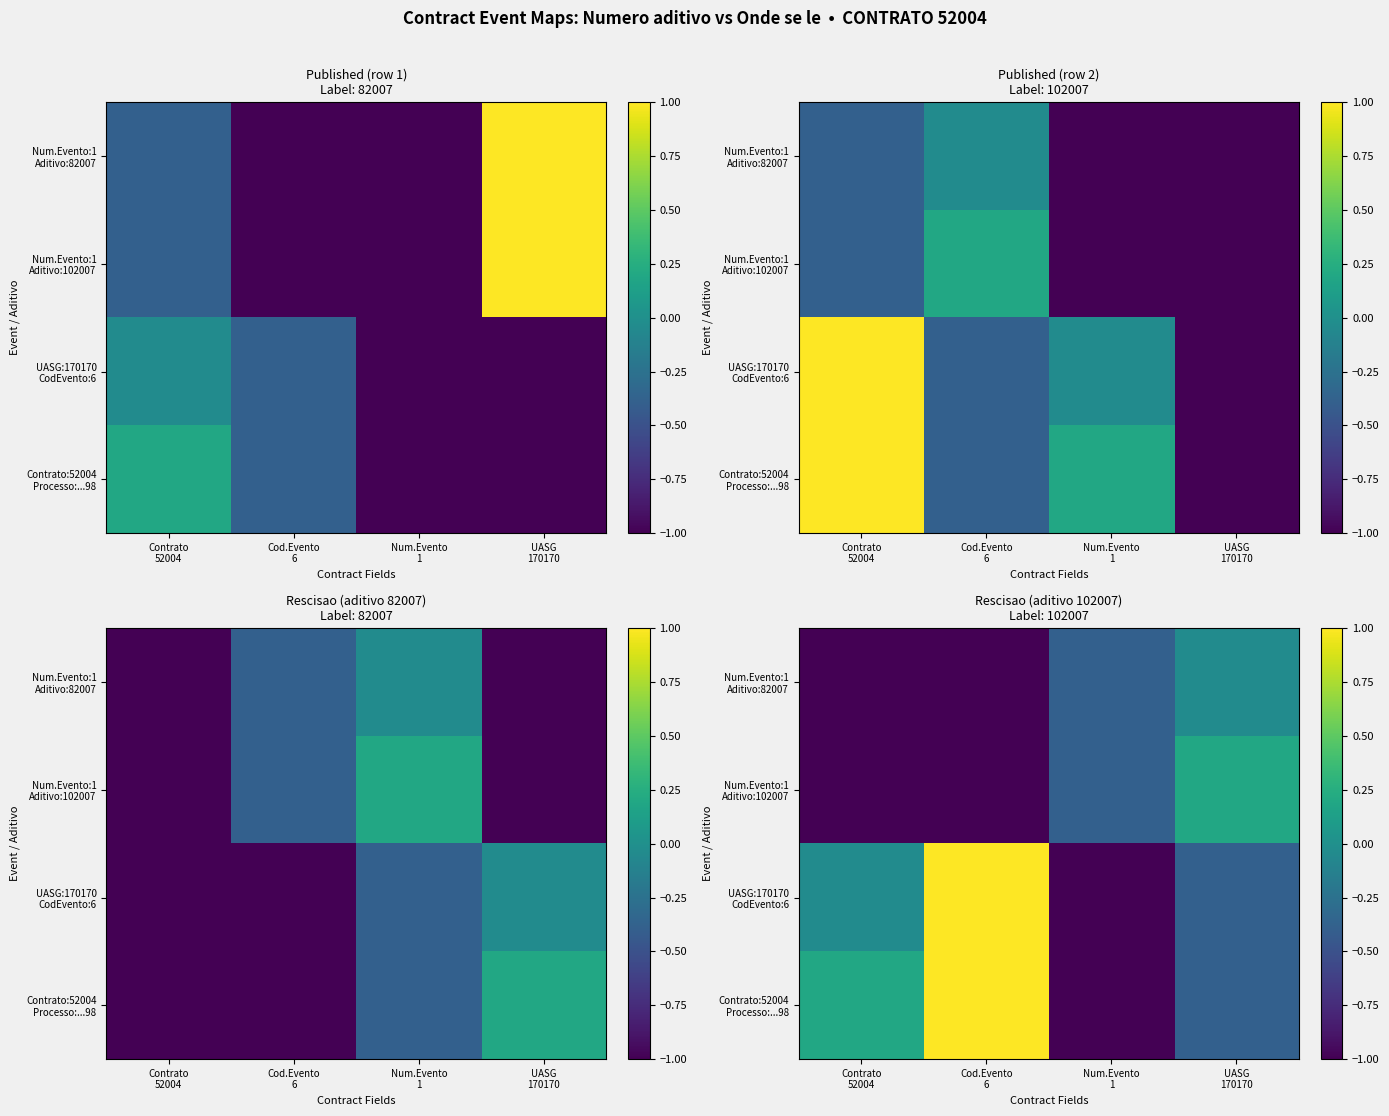

The value of UASG:170170 CodEvento:6 at Cod.Evento 6 is 1.0. True or false?

True